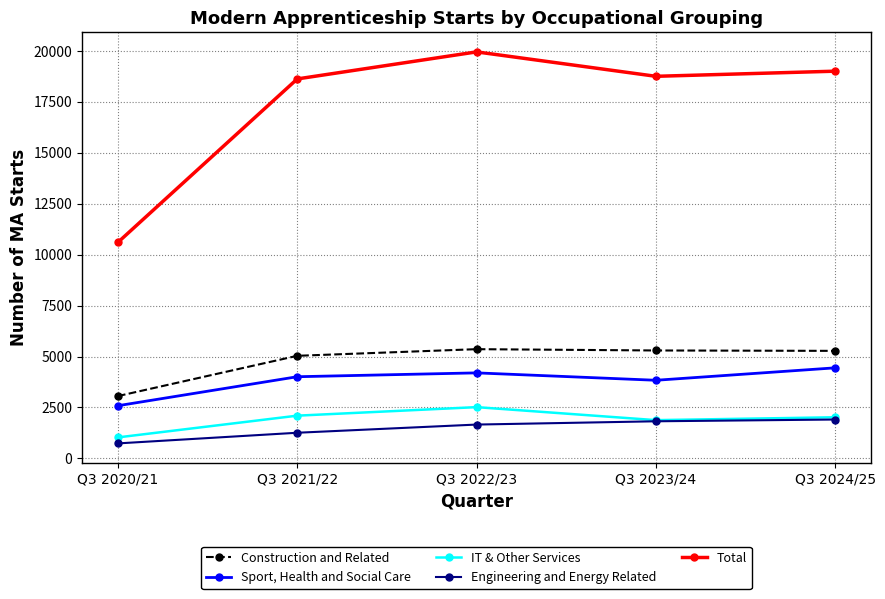

What is the total value across all series at Q3 2022/23?

33685